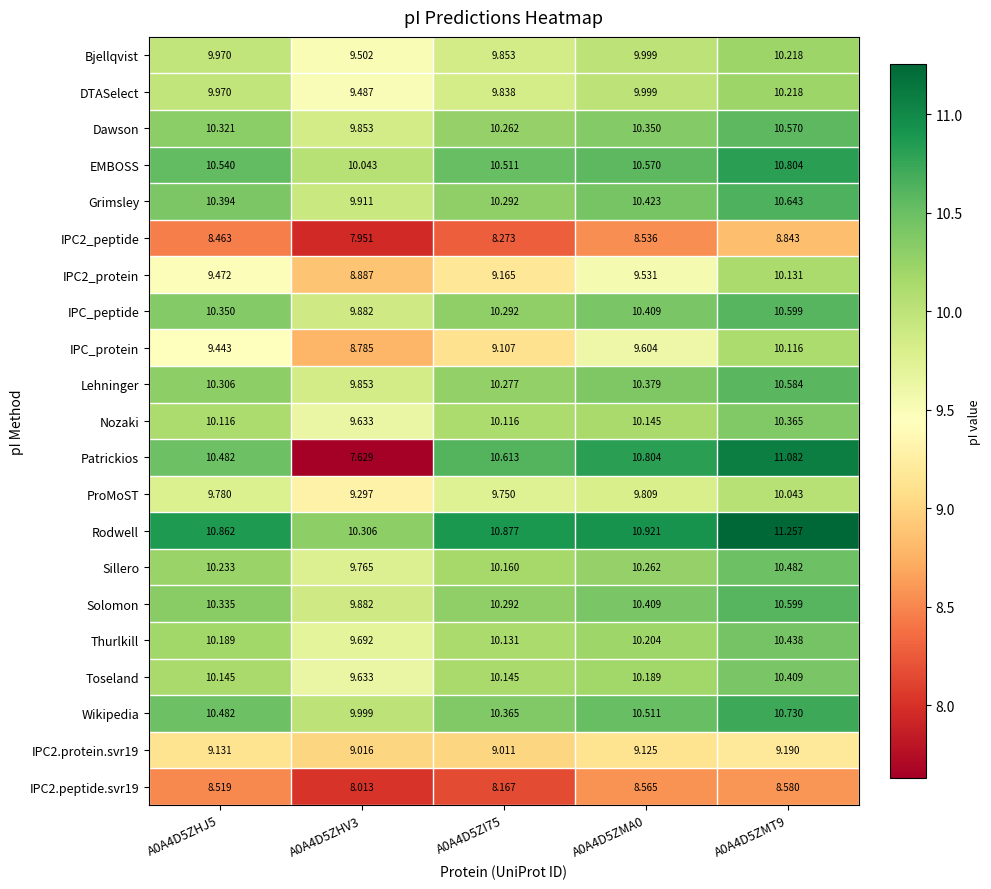

Is the value of ProMoST at A0A4D5ZHJ5 greater than the value of Patrickios at A0A4D5ZHV3?

Yes